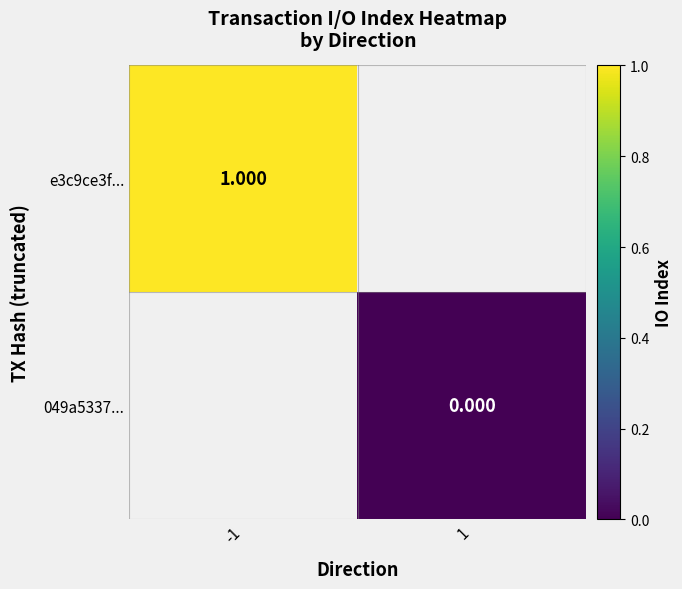

What is the greatest value displayed?

1.0